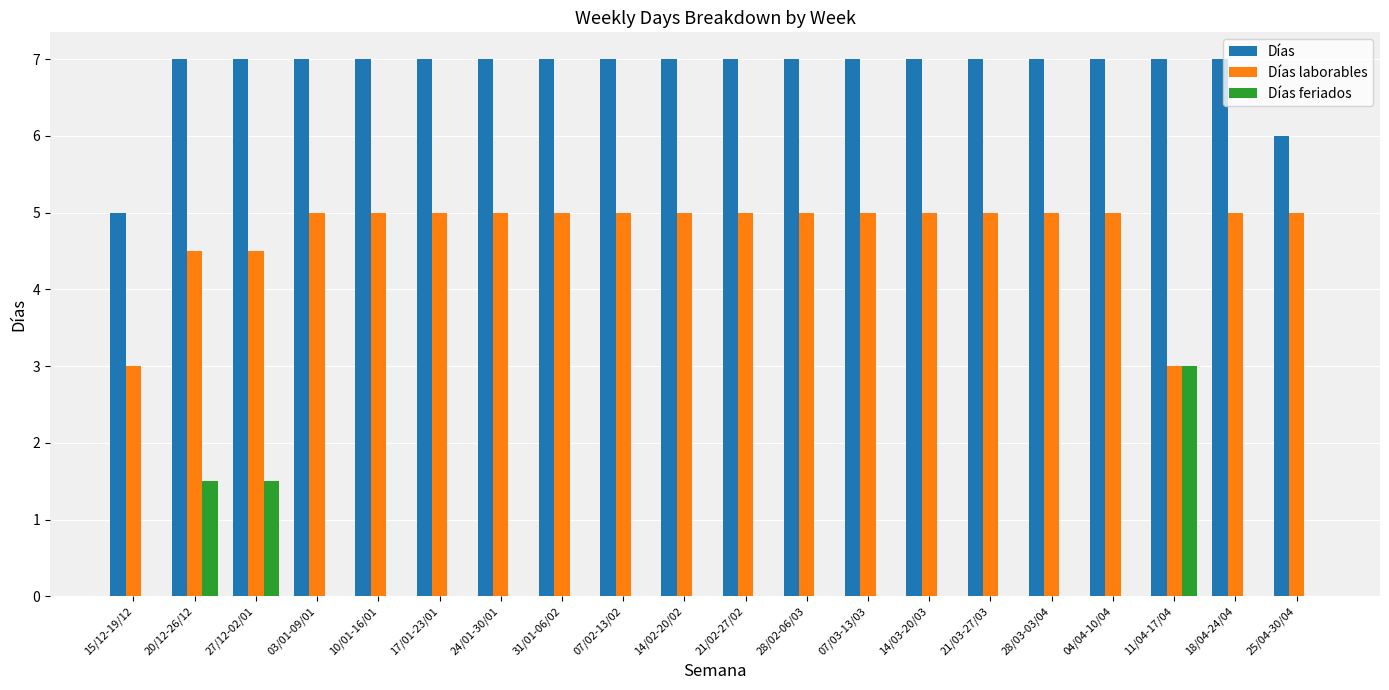

What are all the series names shown in the legend?

Días, Días laborables, Días feriados